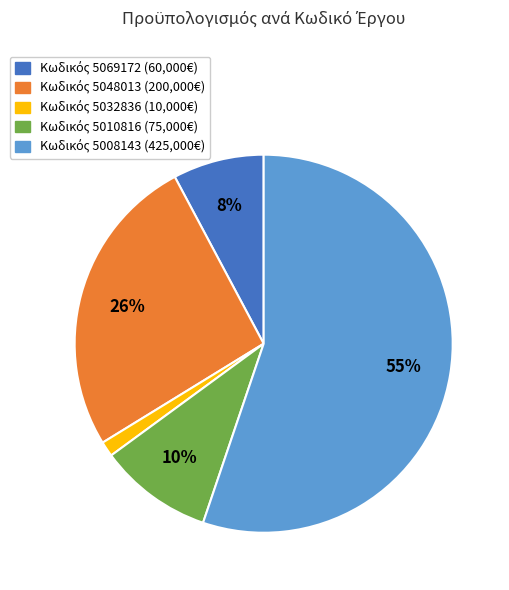

Is there a majority slice in this chart?

Yes